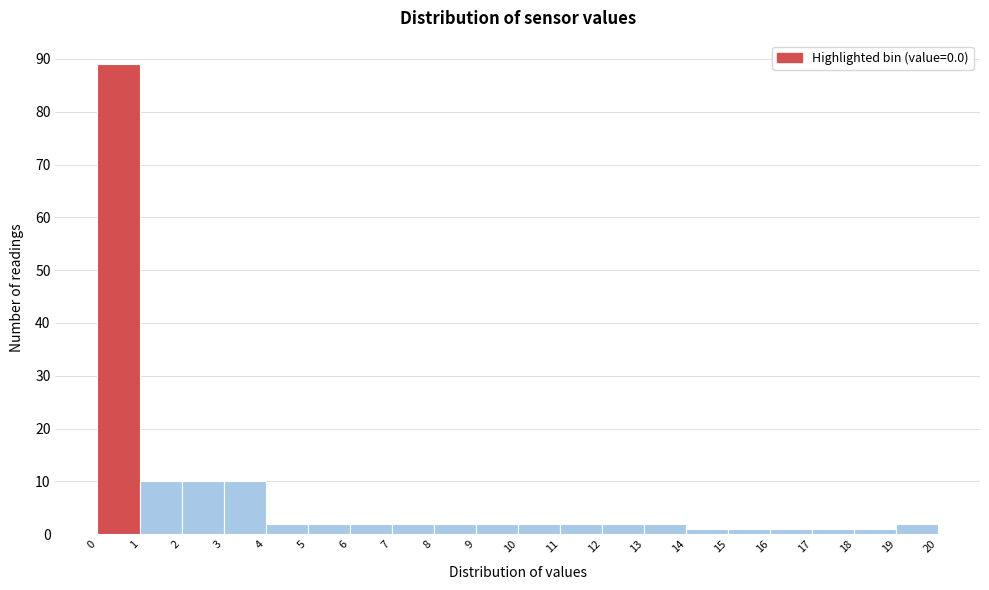

Reading left to right, transcribe this chart: for each bar, give the range it covers on the x-axis and its height. The values are not printed on the chart, so give them approximately, as read against the axis.

0 to 1: 89
1 to 2: 10
2 to 3: 10
3 to 4: 10
4 to 5: 2
5 to 6: 2
6 to 7: 2
7 to 8: 2
8 to 9: 2
9 to 10: 2
10 to 11: 2
11 to 12: 2
12 to 13: 2
13 to 14: 2
14 to 15: 1
15 to 16: 1
16 to 17: 1
17 to 18: 1
18 to 19: 1
19 to 20: 2